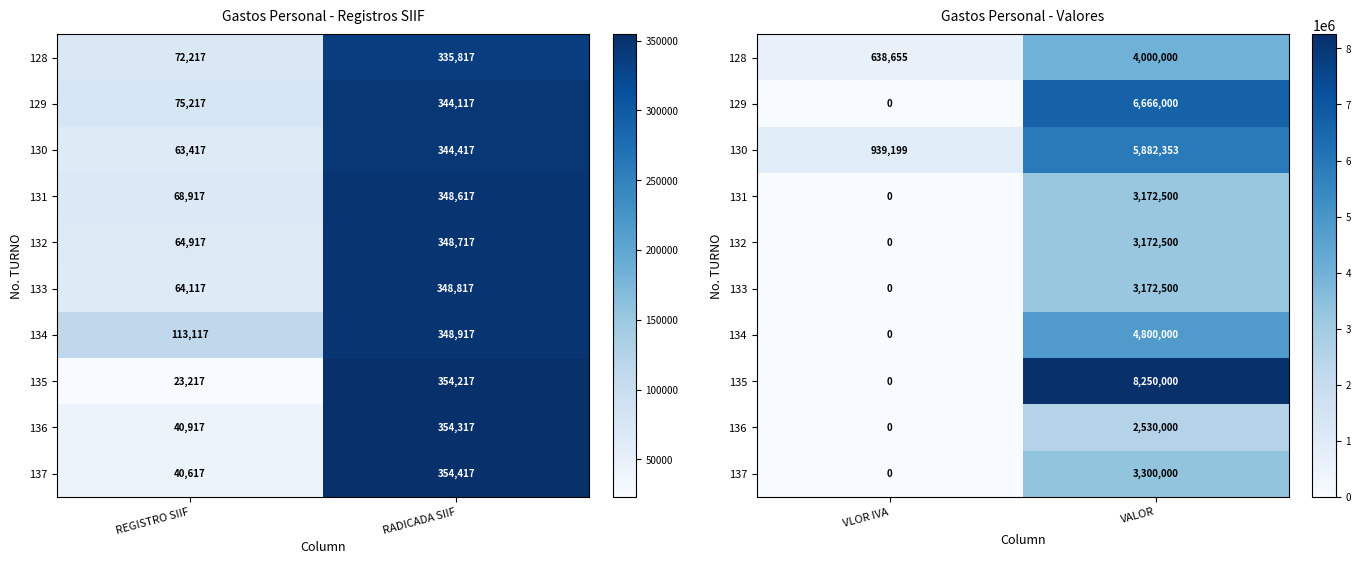

Which series has the largest range (max minus min)?

135